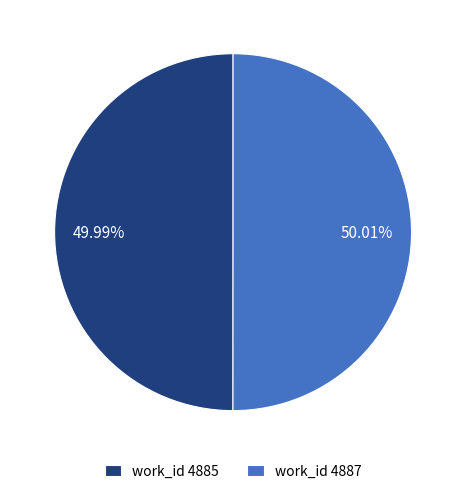

How many slices are in this pie chart?

2